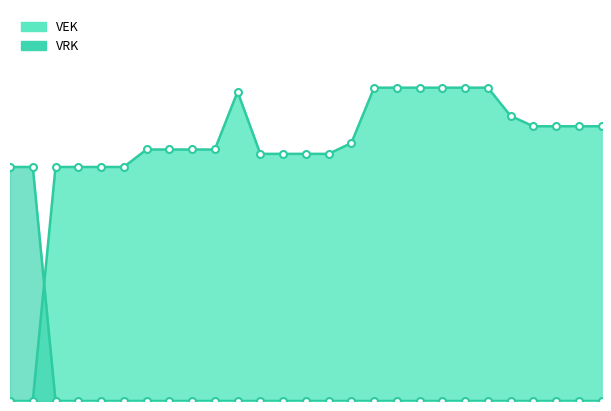

Between which two adjacent categories do VEK and VRK first intersect?

2019 opmaak - goedgekeurd and 2019 1ste aanpassing - ontwerp